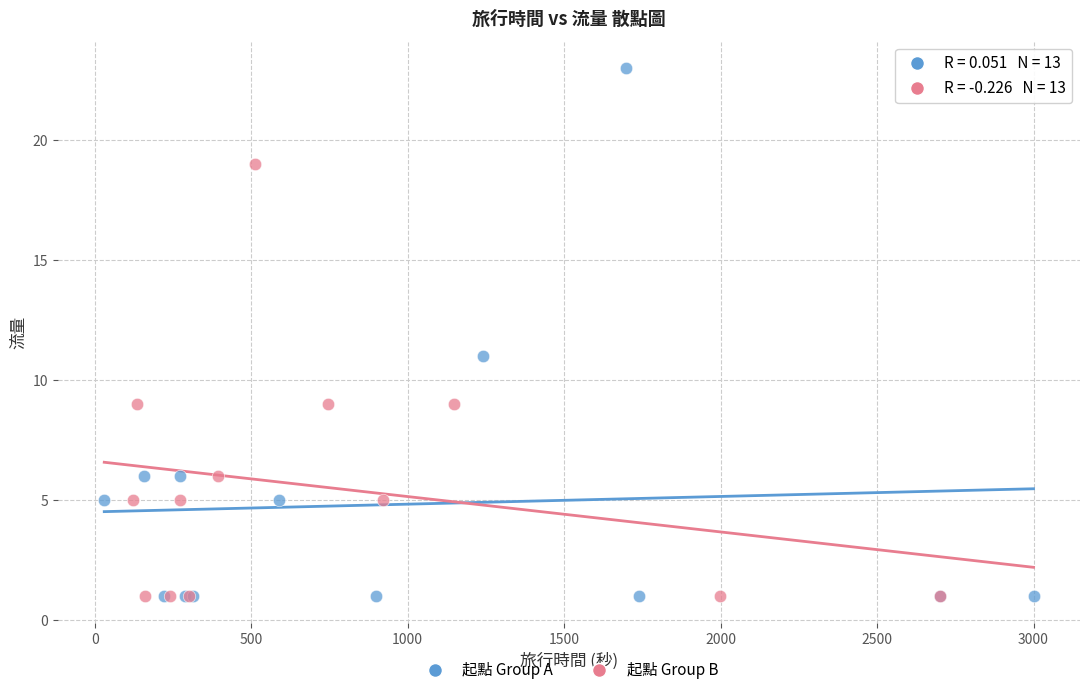

Which series has the largest Y range (max minus min)?

起點 Group A